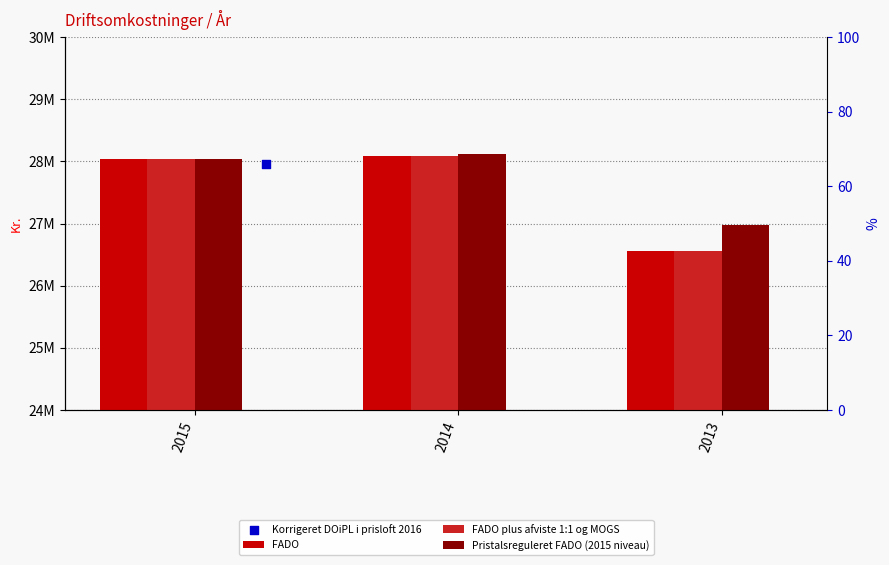

What are all the series names shown in the legend?

FADO, FADO plus afviste 1:1 og MOGS, Pristalsreguleret FADO (2015 niveau), Korrigeret DOiPL i prisloft 2016